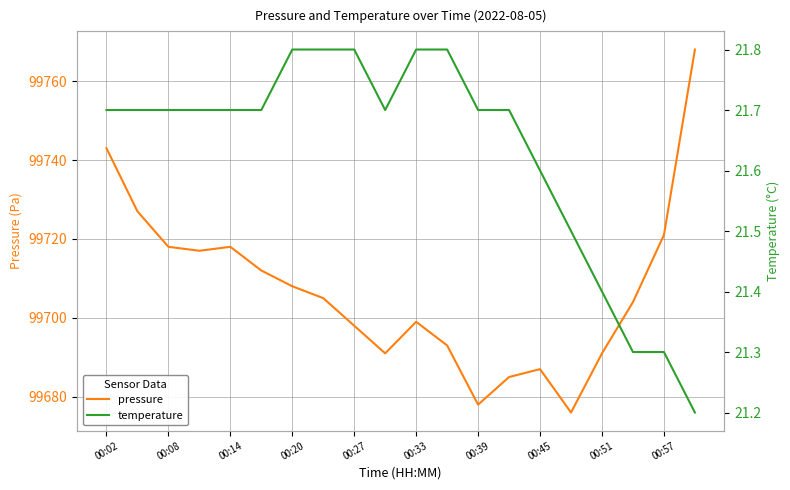

Read the pressure value at 00:39.

99678